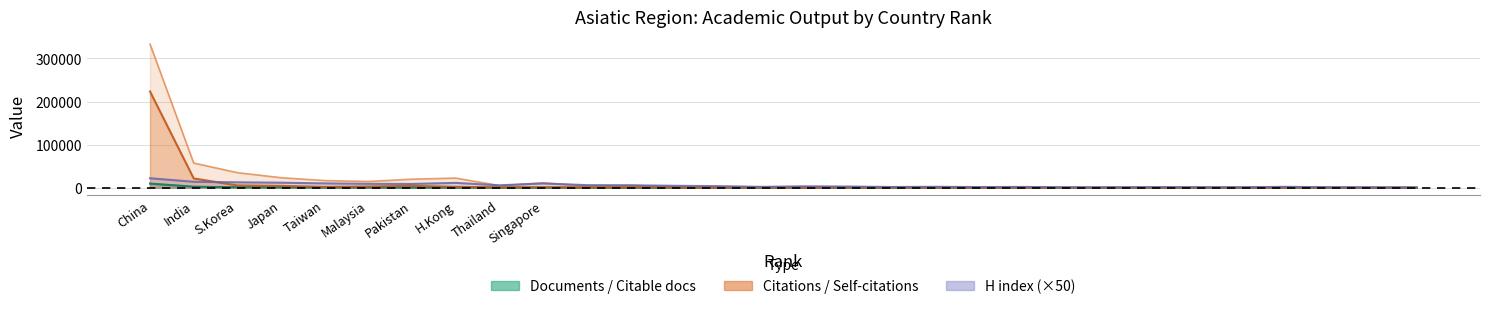

Which has a higher value, Taiwan or H.Kong?

Taiwan